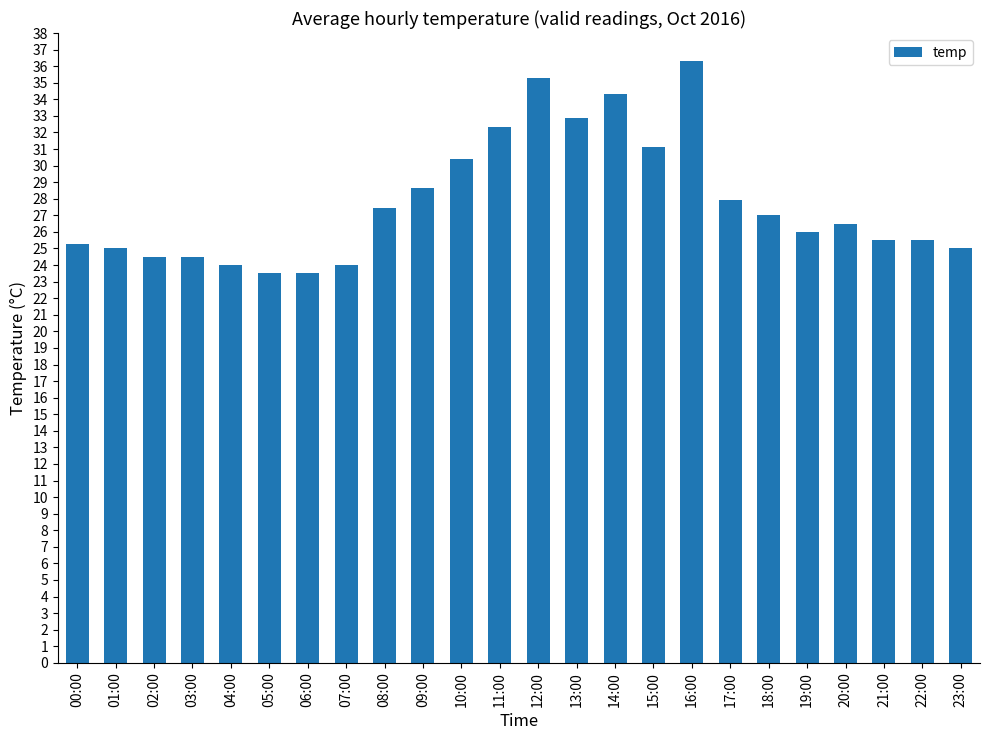

At which category does the chart reach its peak across all series?

16:00